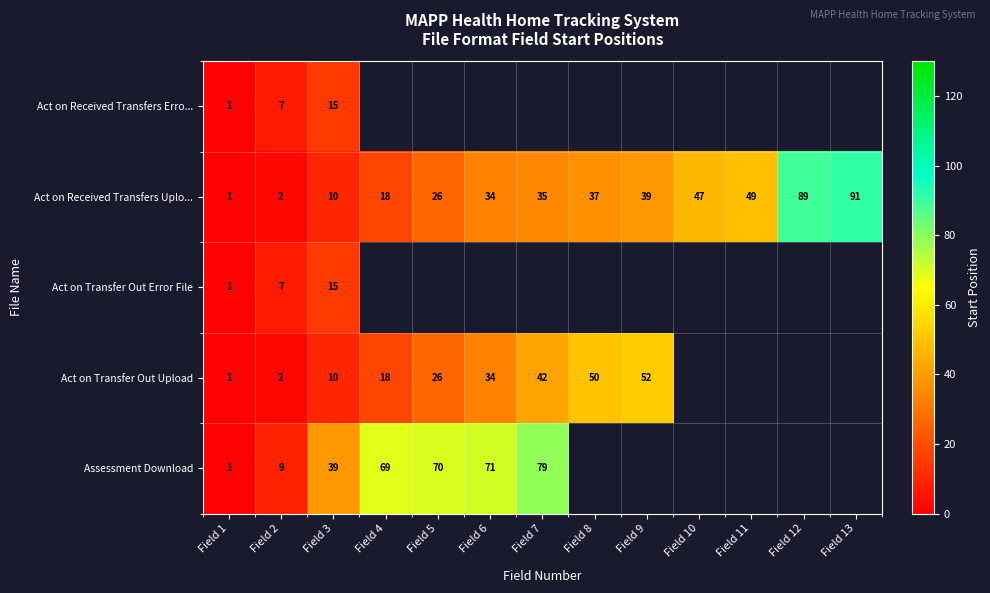

Is it true that Act on Transfer Out Upload equals 91.8 at Field 9?

False